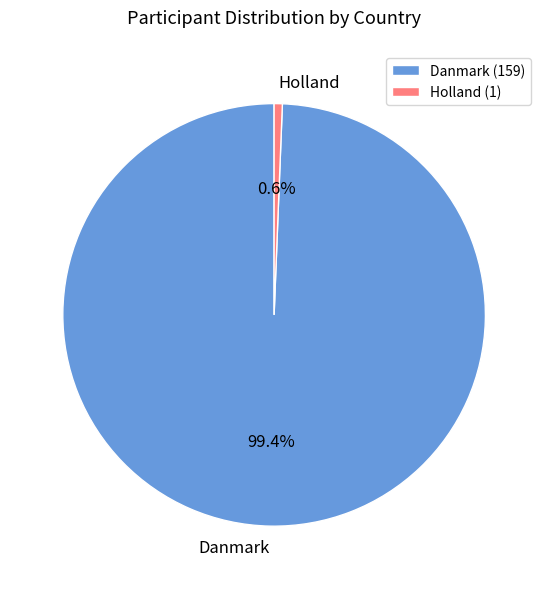

What percentage is the Holland slice, to the nearest percent?

1%